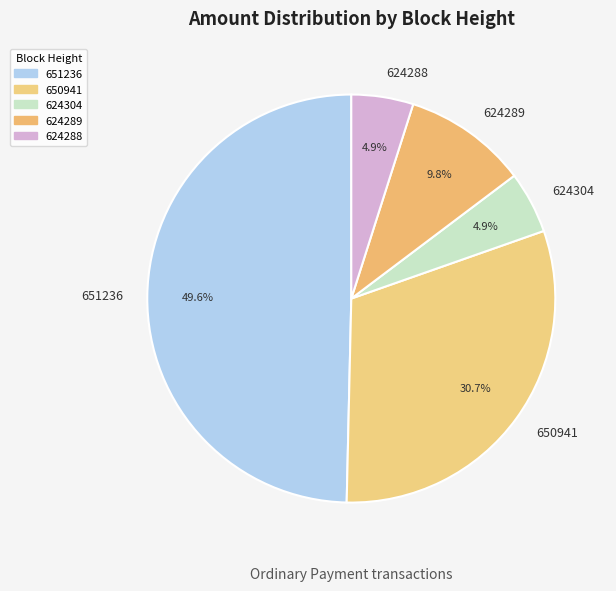

Which has a higher value, 651236 or 650941?

651236